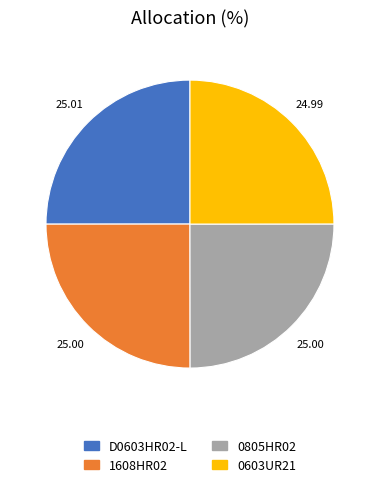

Does 0603UR21 represent more than half of the total?

No